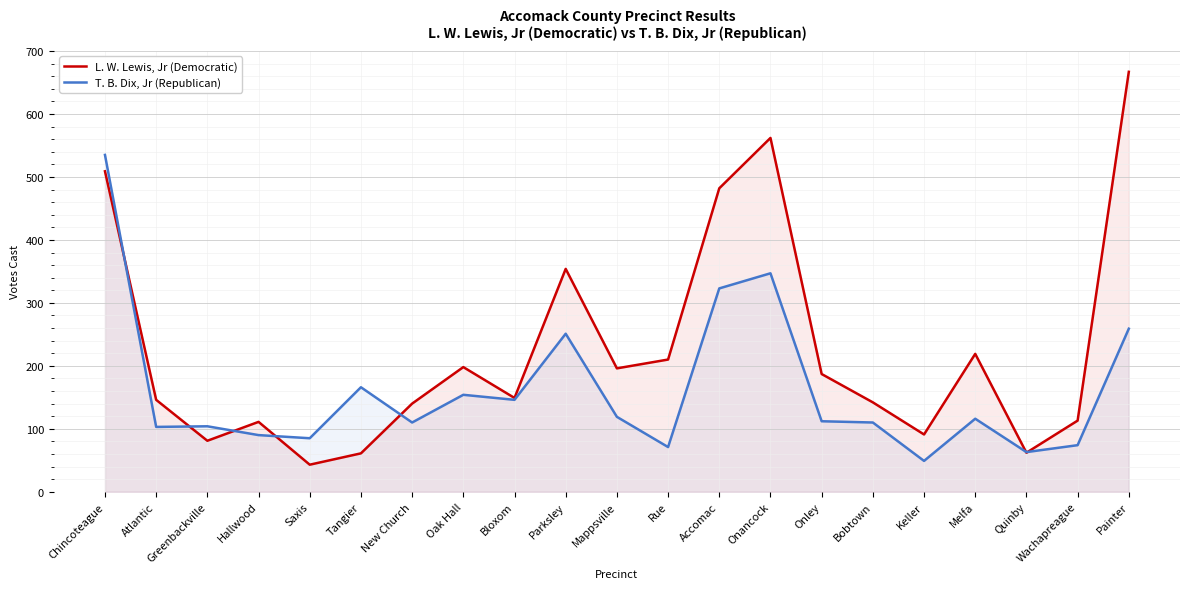

What is the label of the 18th point from the left?

Melfa